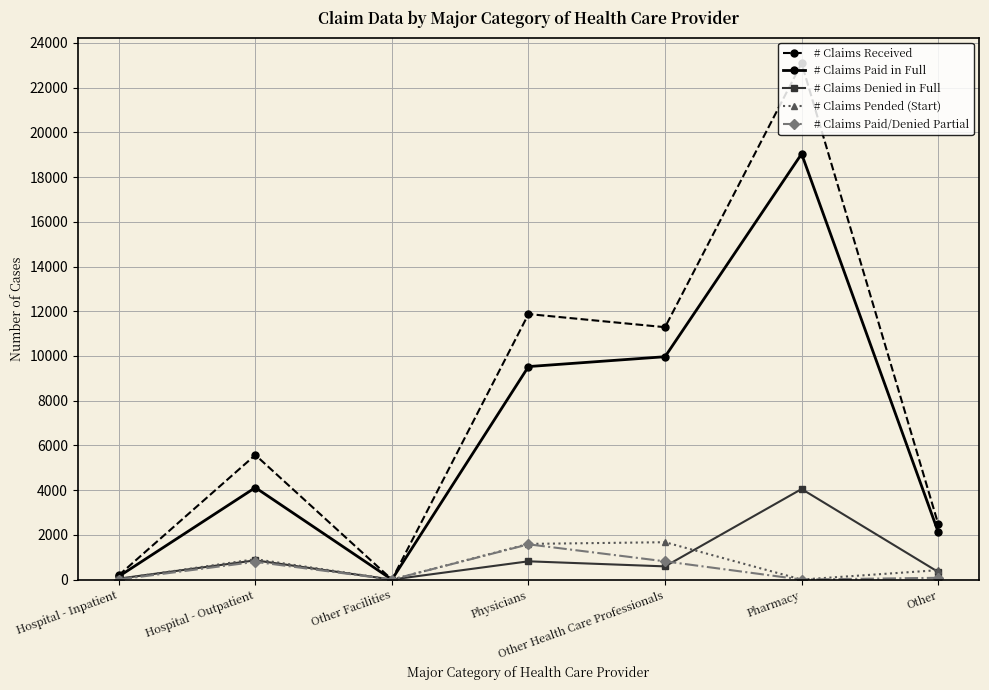

In # Claims Denied in Full, how many points are lower than both neighbors (excluding endpoints)?

2